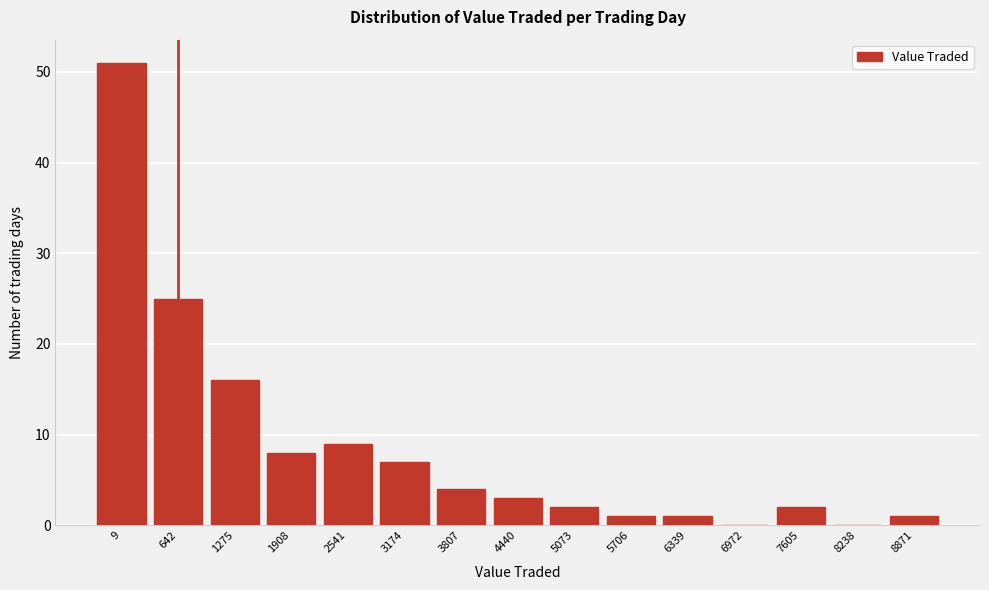

Reading left to right, extract all data points from this chart.

9=51	642=25	1275=16	1908=8	2541=9	3174=7	3807=4	4440=3	5073=2	5706=1	6339=1	6972=0	7605=2	8238=0	8871=1